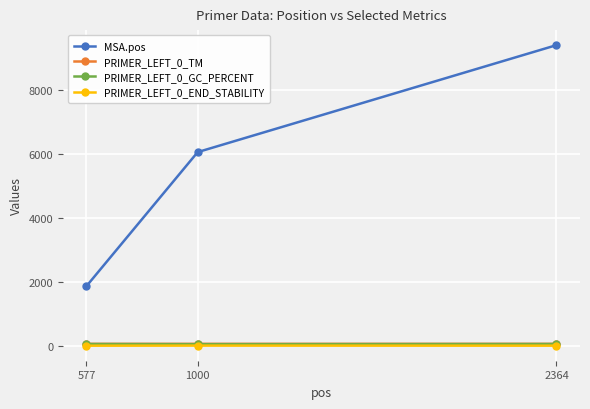

What is the difference between the PRIMER_LEFT_0_GC_PERCENT values at 577 and 1000?

5.0